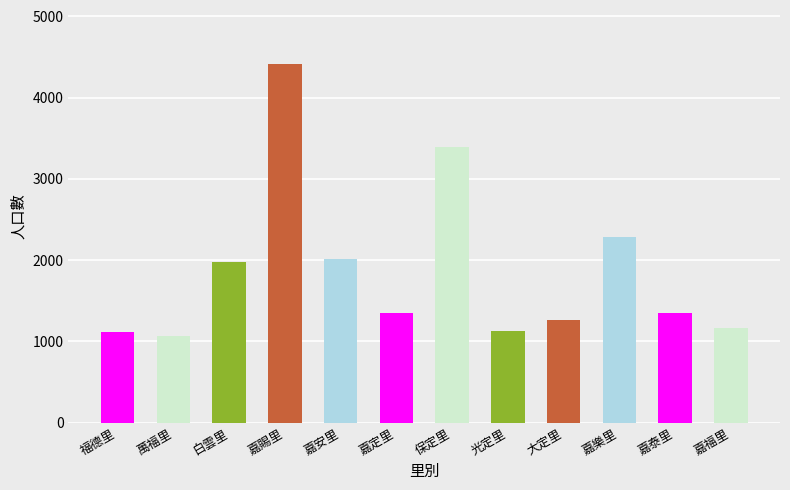

What is the average value?

1878